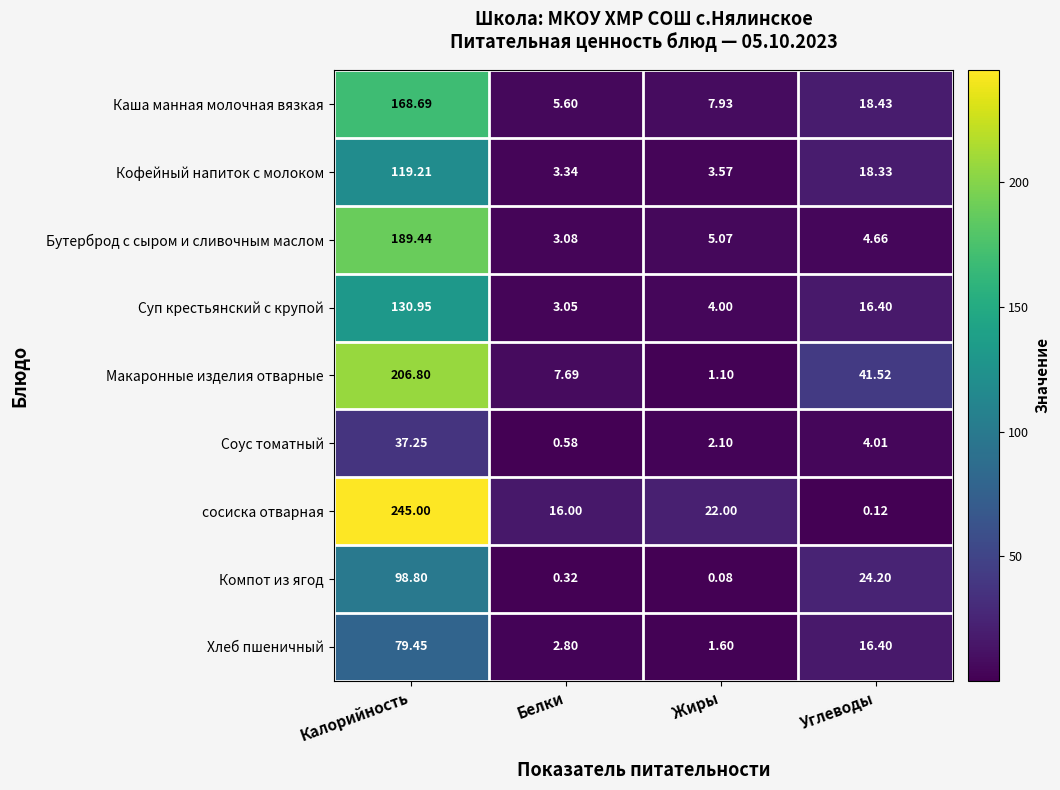

At which label does Каша манная молочная вязкая first exceed 18?

Калорийность